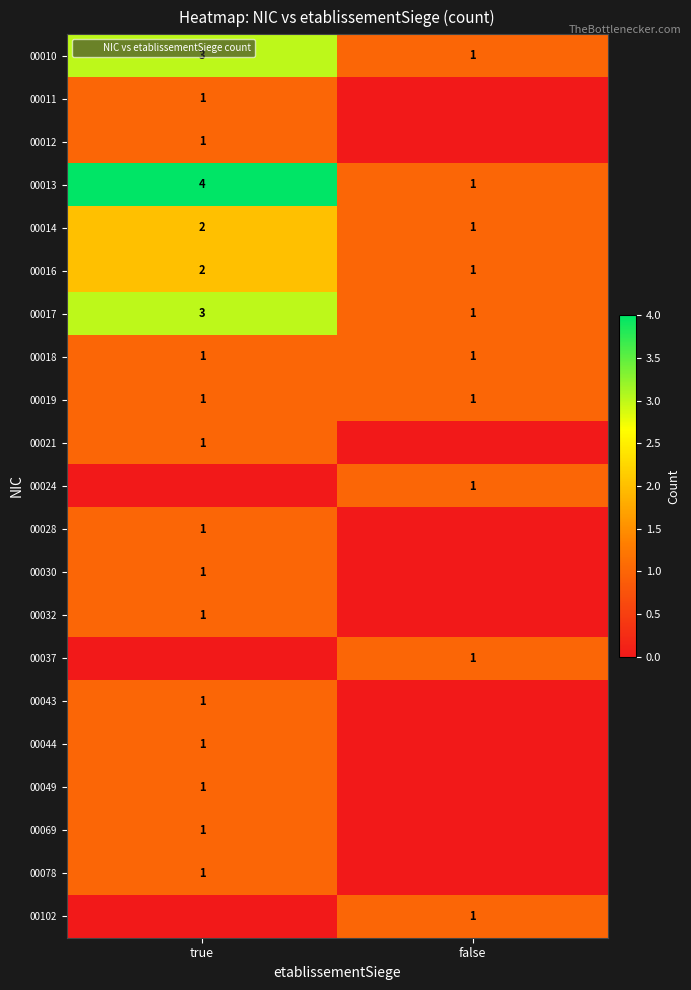

Which category has the highest value across all series?

true